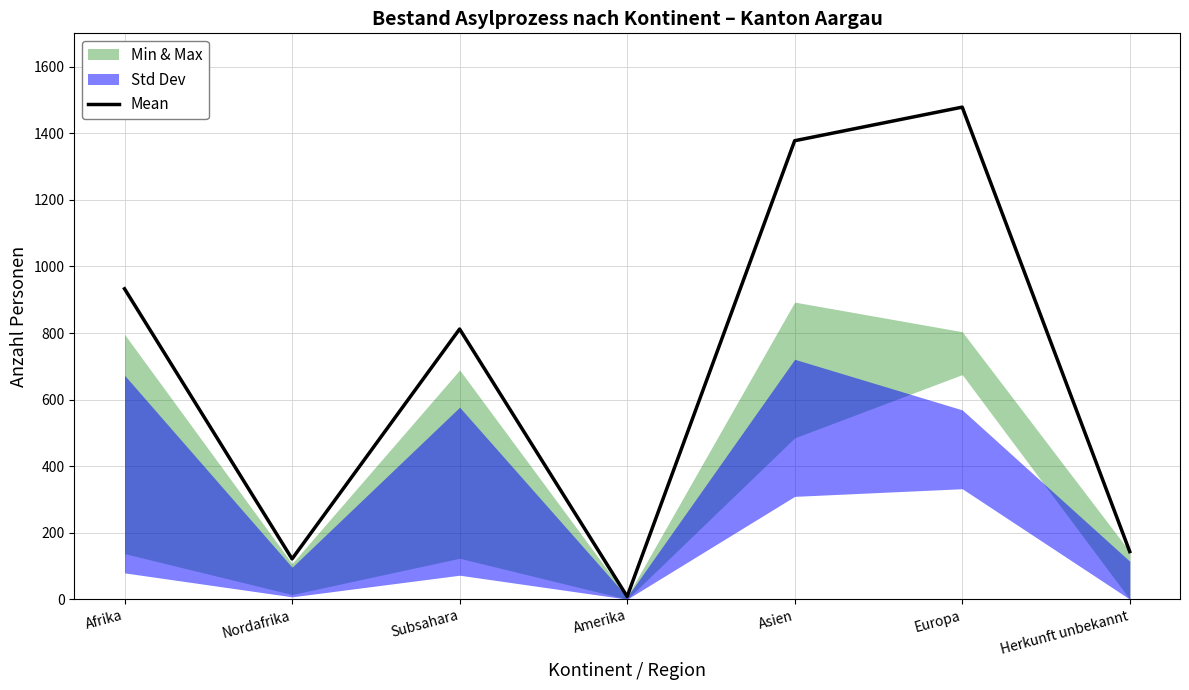

Where is the data nearest to the value 743?

Subsahara